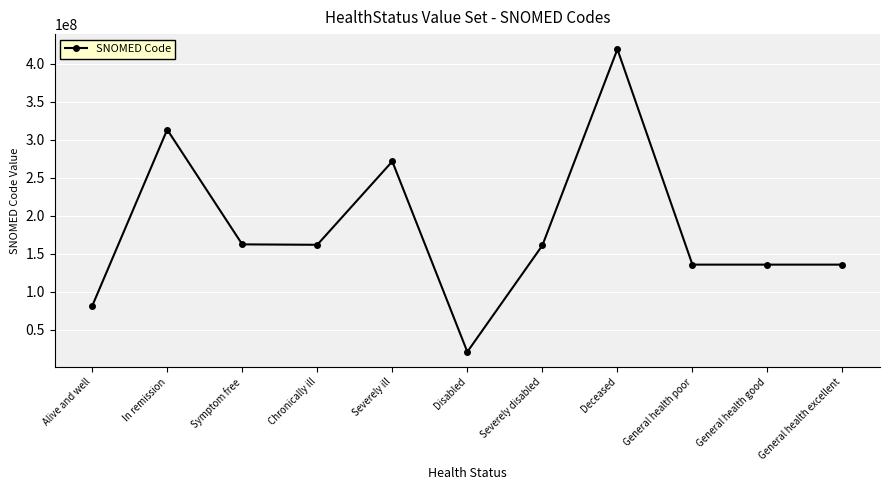

What is the change in value from Symptom free to Severely ill?

+109125994